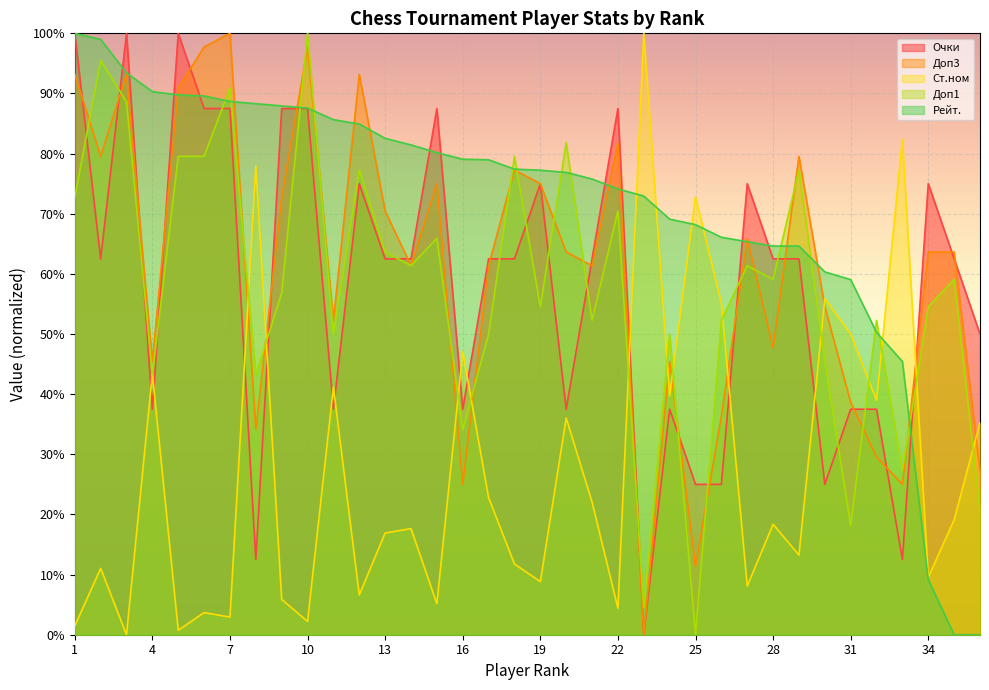

Is it true that Доп3 equals 12.9 at 16?

False